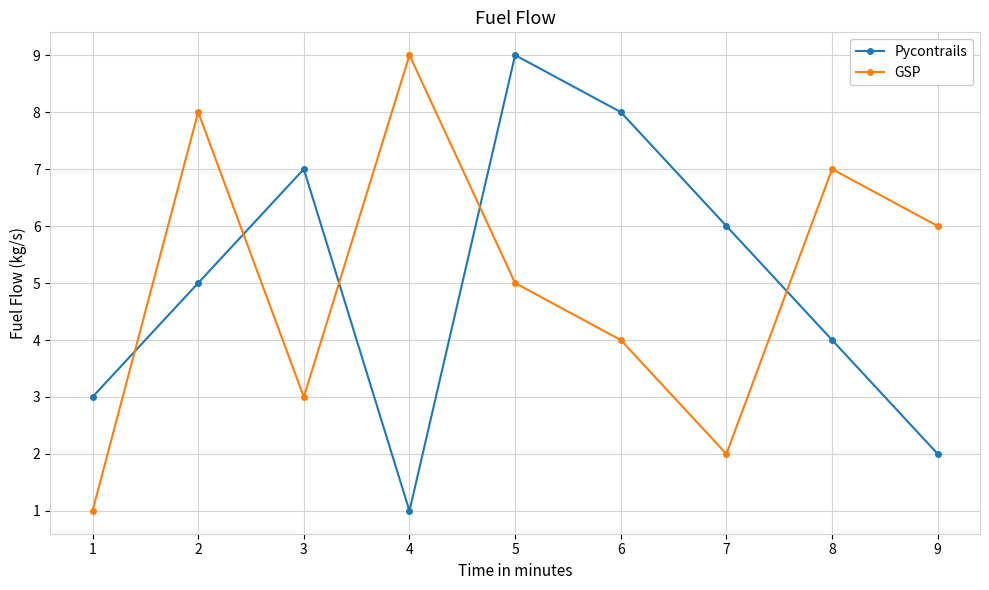

What is the greatest value displayed?

9